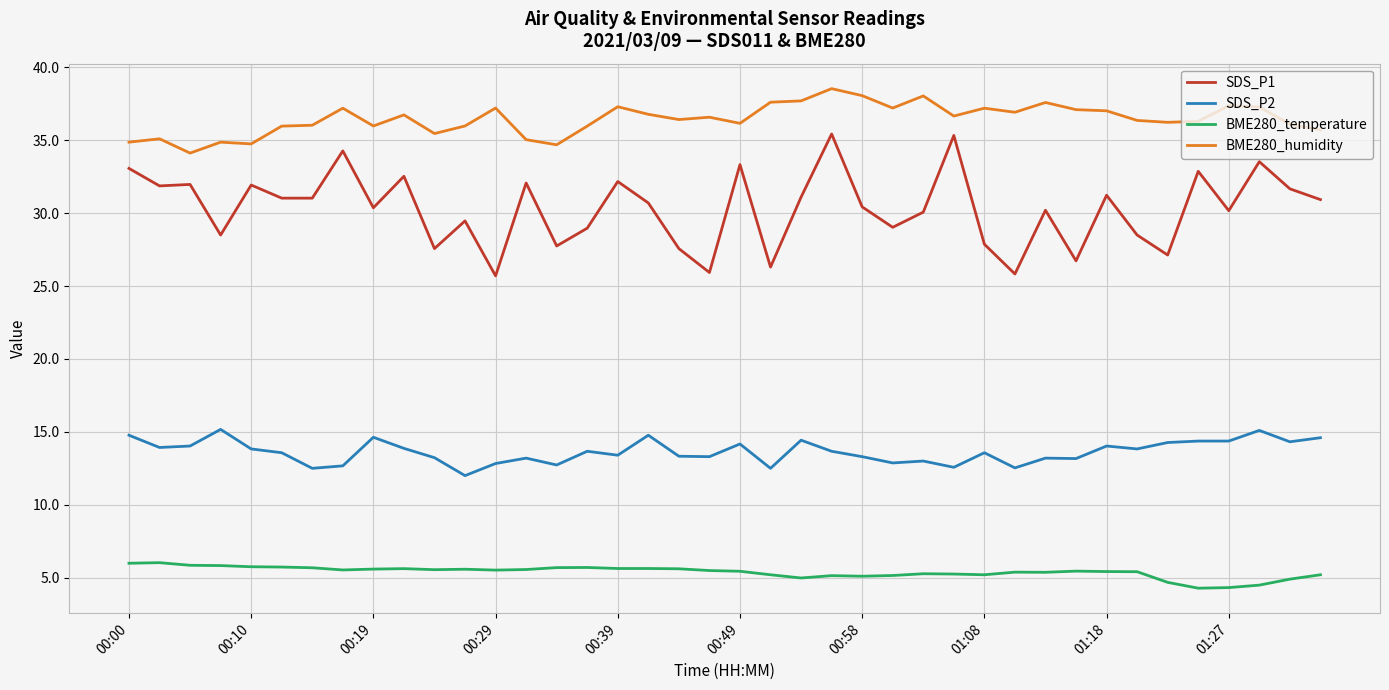

True or false: SDS_P2 has more than 2 interior local peaks.

True